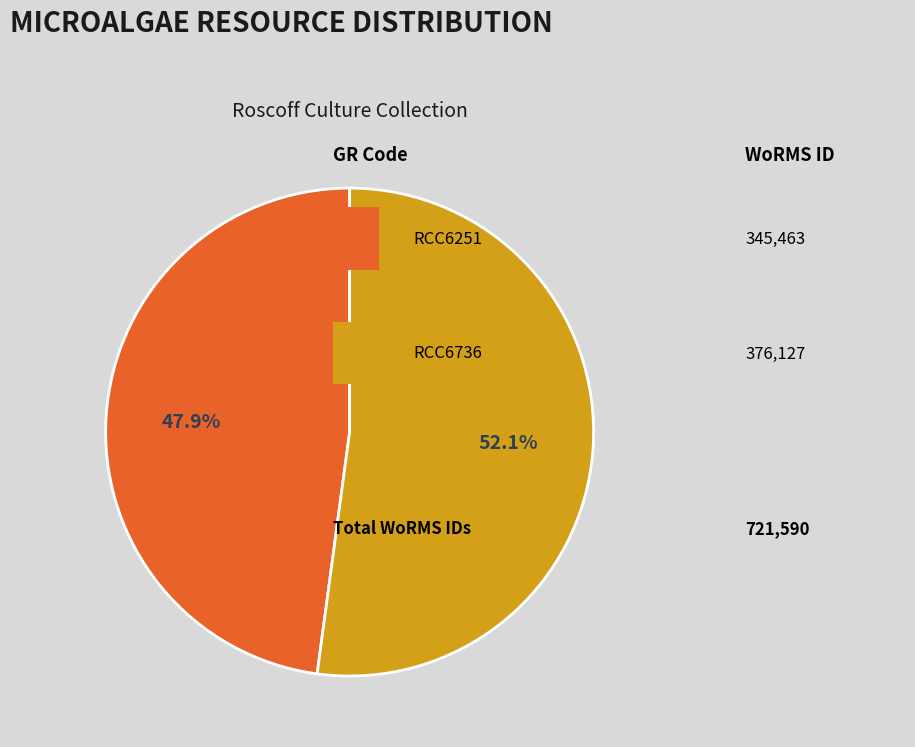

Is there any slice that represents more than half of the pie?

Yes